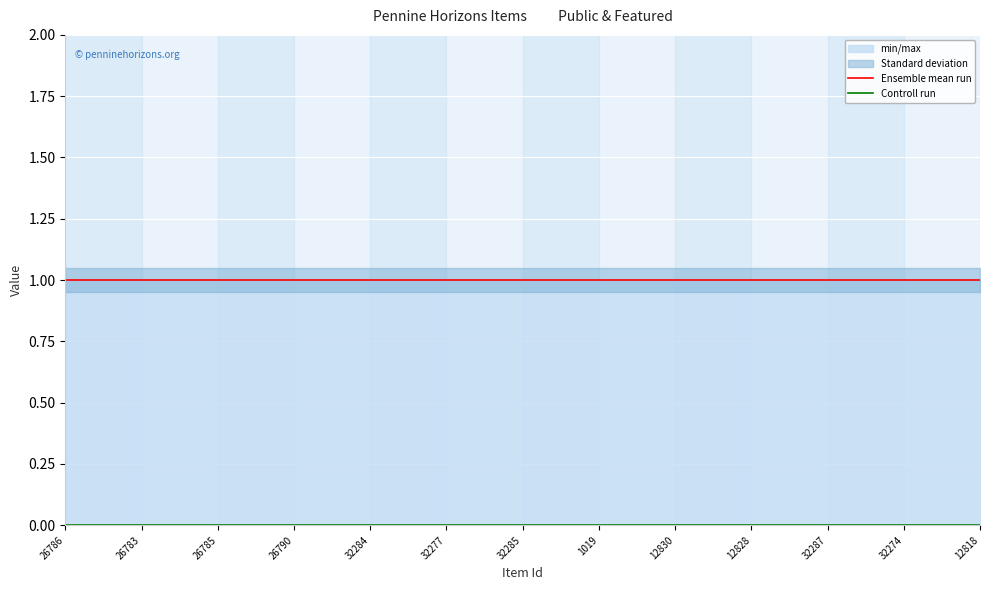

True or false: Ensemble mean run and Controll run intersect in this chart.

False